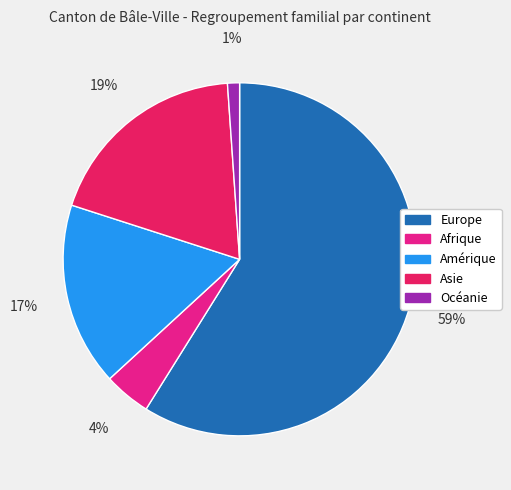

What is the majority slice?

Europe